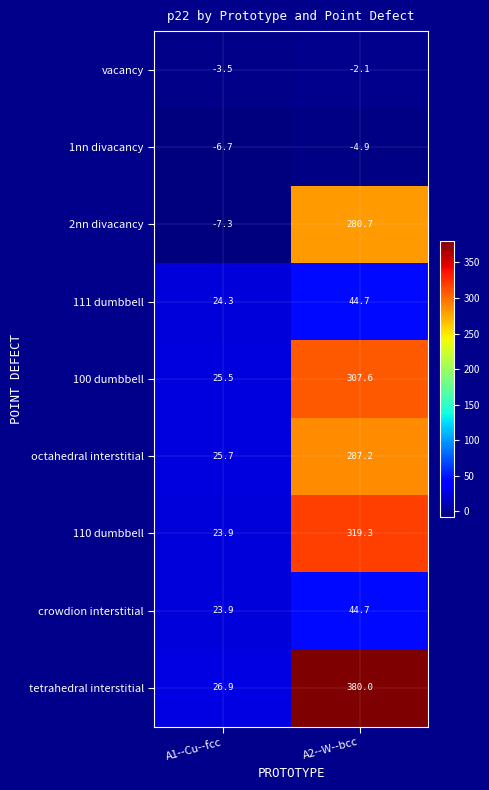

What is the total value across all series at A1--Cu--fcc?

132.7